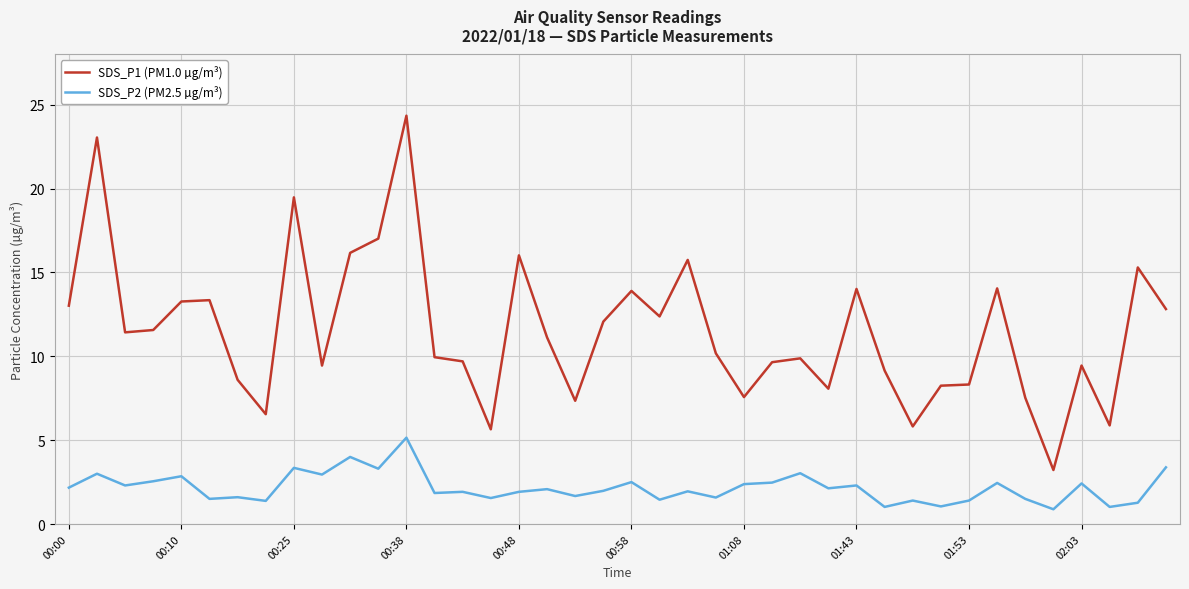

List the series in order of their peak value, highest first.

SDS_P1 (PM1.0 µg/m³), SDS_P2 (PM2.5 µg/m³)